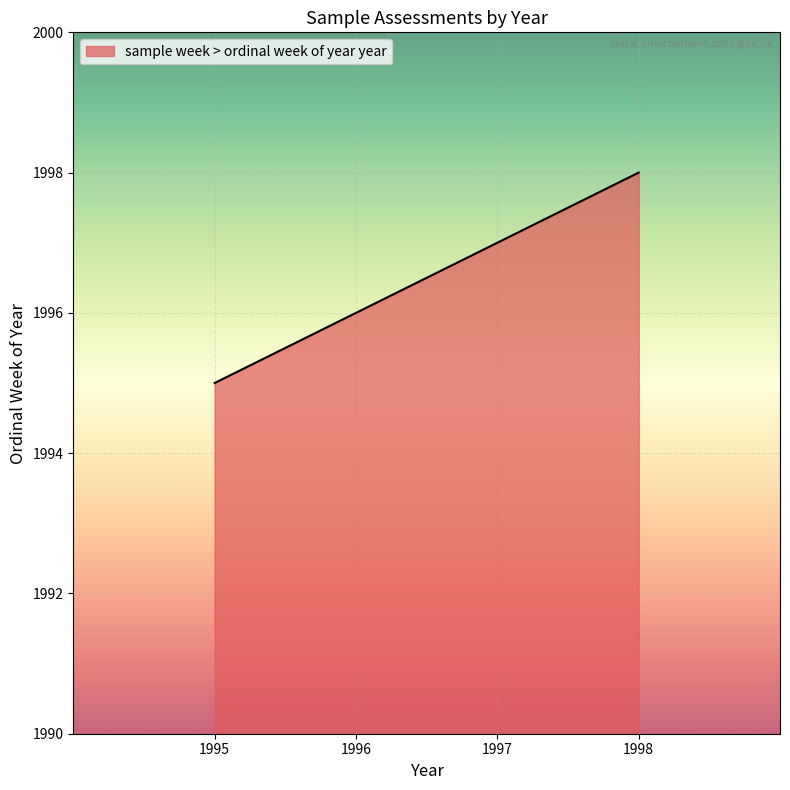

The value at 1996 is 1996. True or false?

True